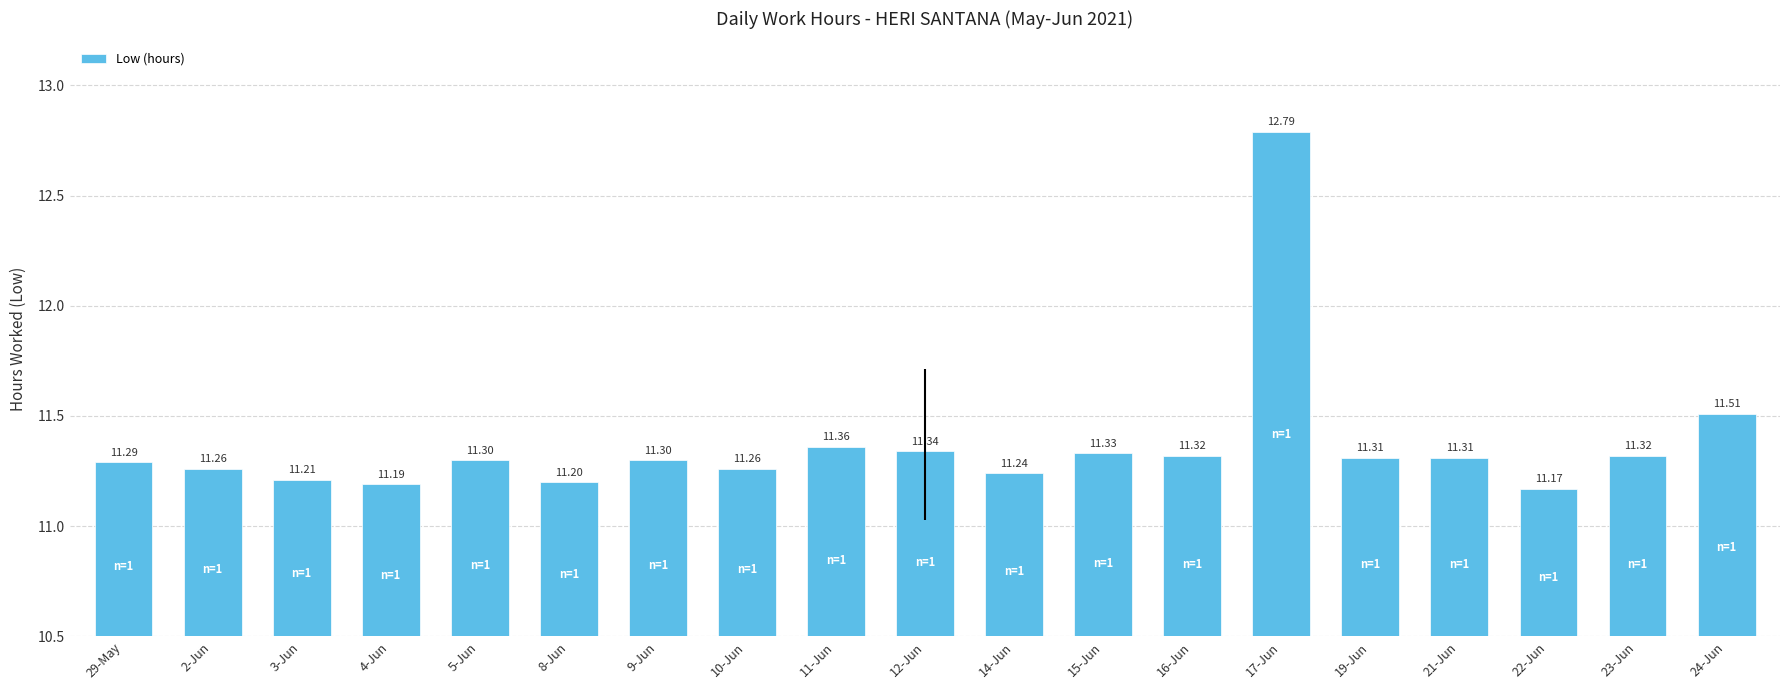

What is the change in value from 12-Jun to 14-Jun?

-0.1